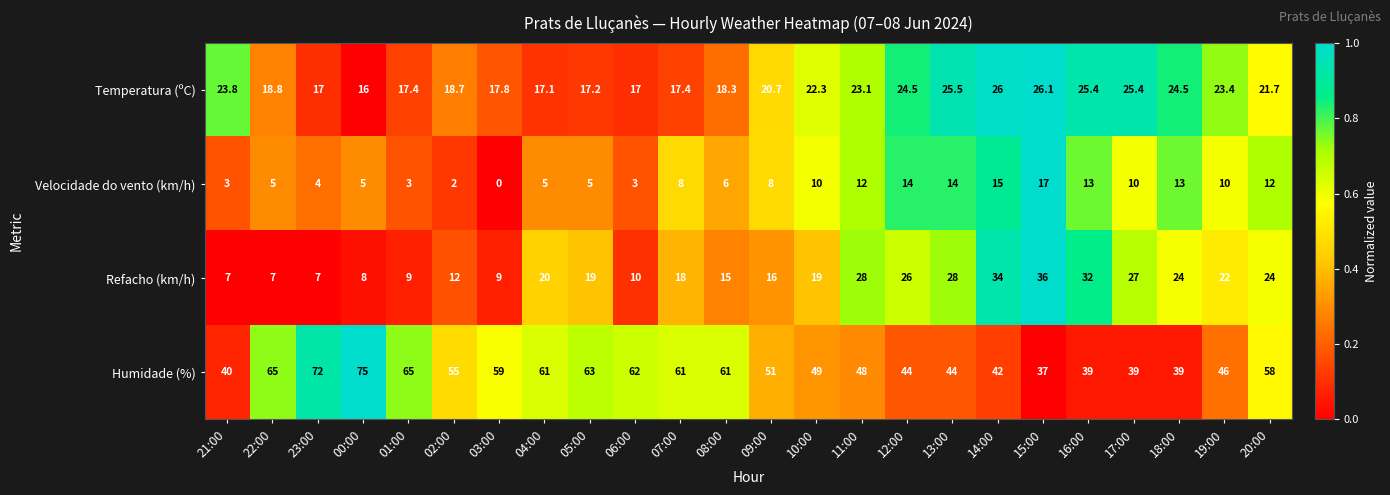

At 23:00, list the series in order from smallest to largest.

Velocidade do vento (km/h), Refacho (km/h), Temperatura (ºC), Humidade (%)